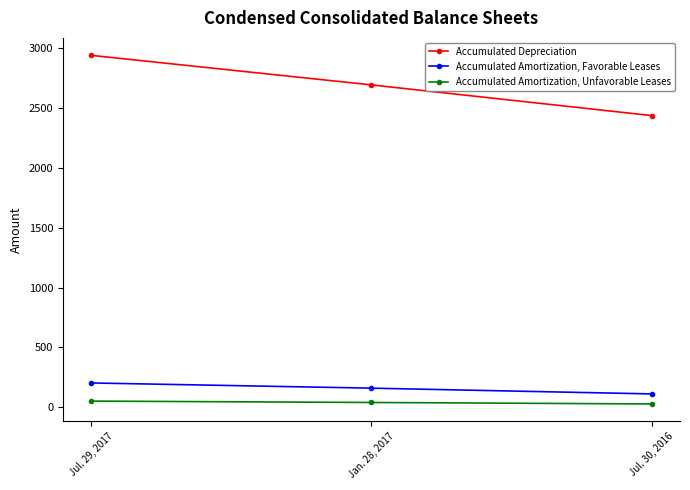

What is the greatest value displayed?

2941.8